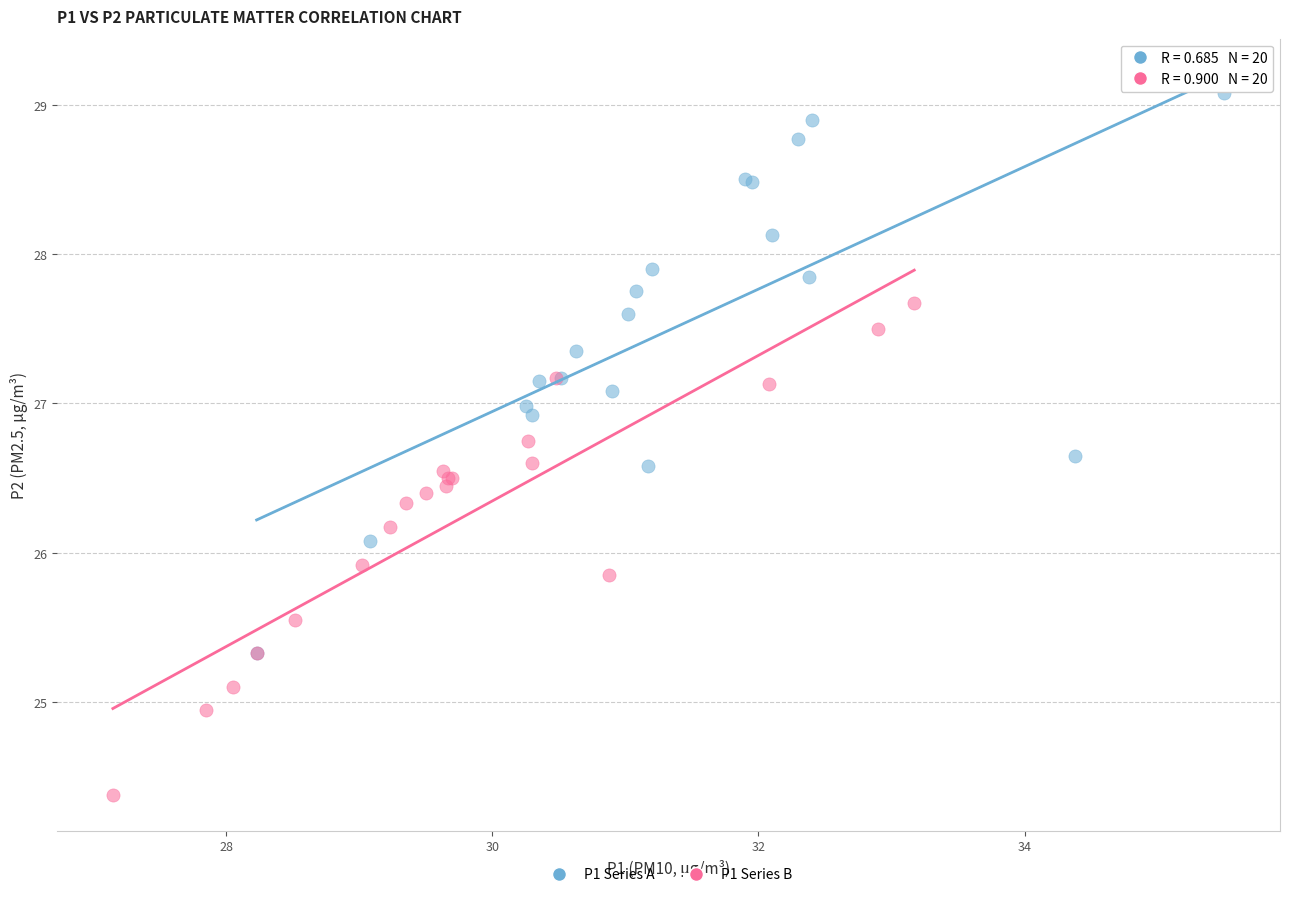

Which series has the largest Y range (max minus min)?

P1 Series A